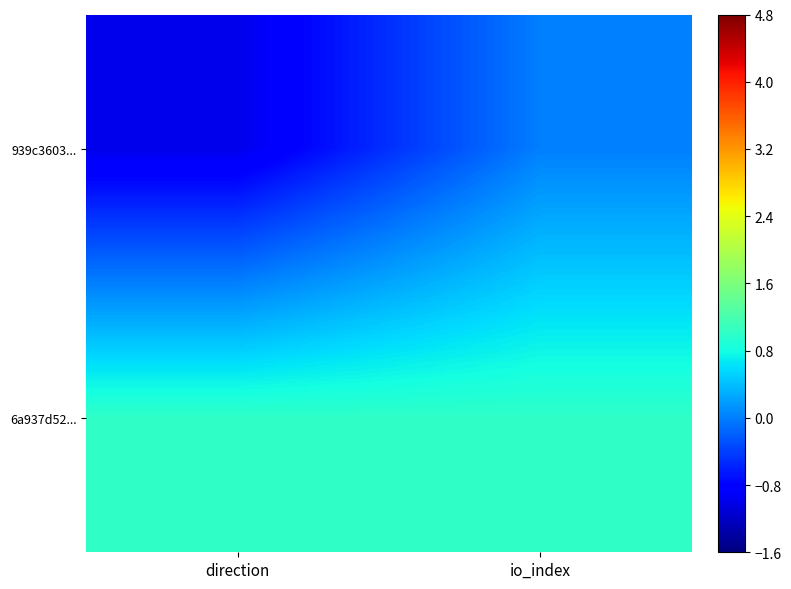

At io_index, list the series in order from smallest to largest.

939c3603..., 6a937d52...